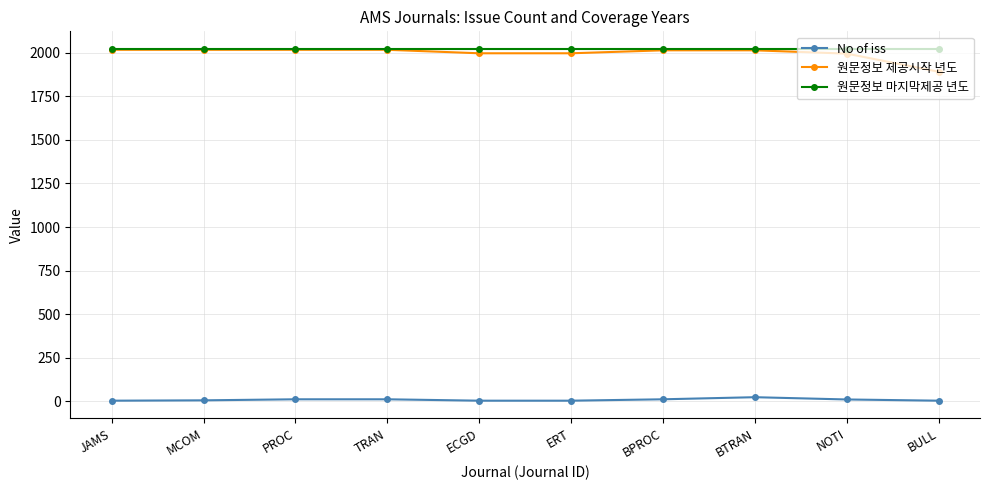

What is the difference between the maximum and second lowest values in the 원문정보 제공시작 년도 series?

22